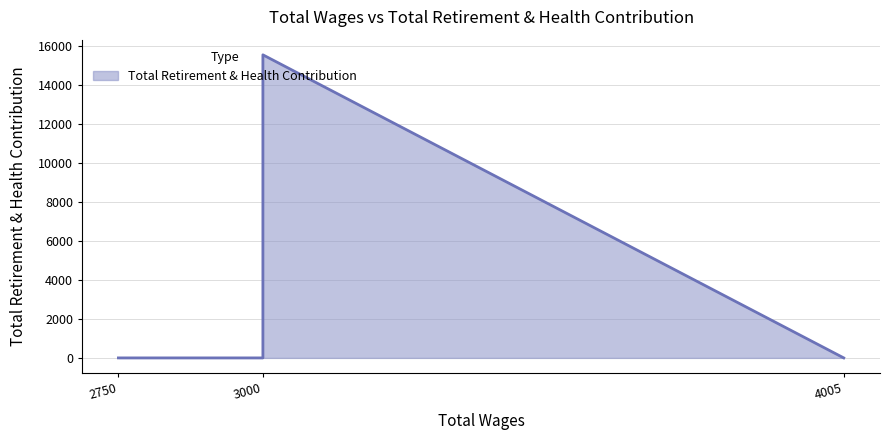

At which label is the value closest to 7767?

2750